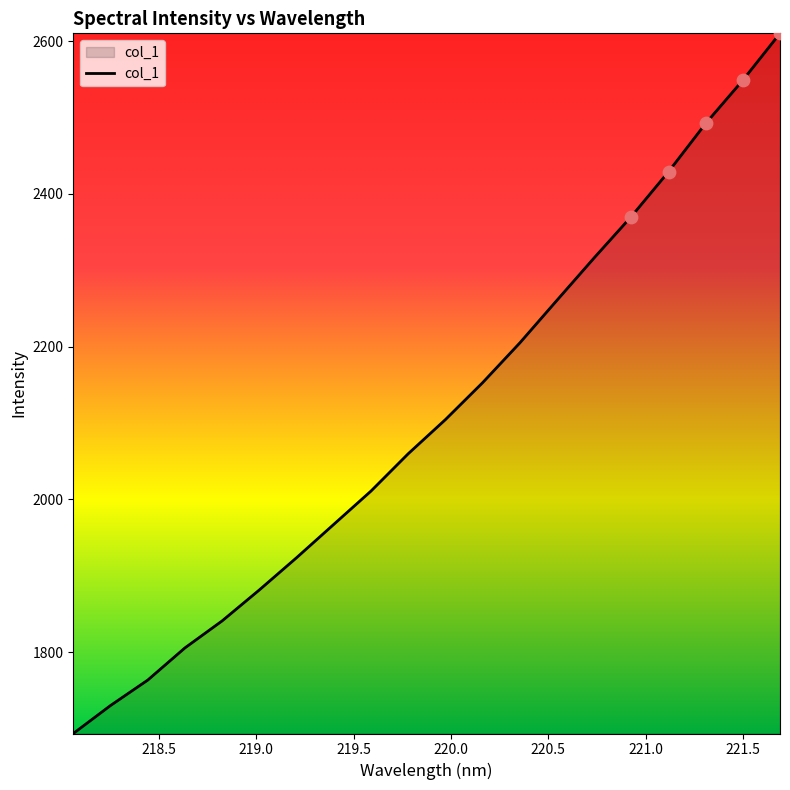

What is the difference between the maximum and minimum values?

916.8